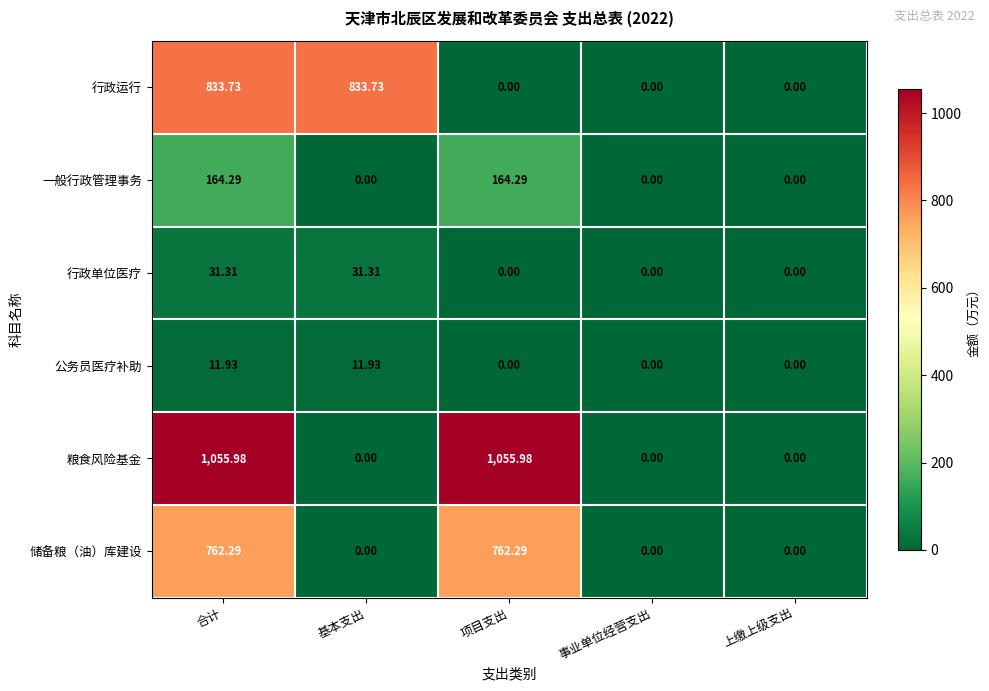

At which category is the sum across all series the highest?

合计